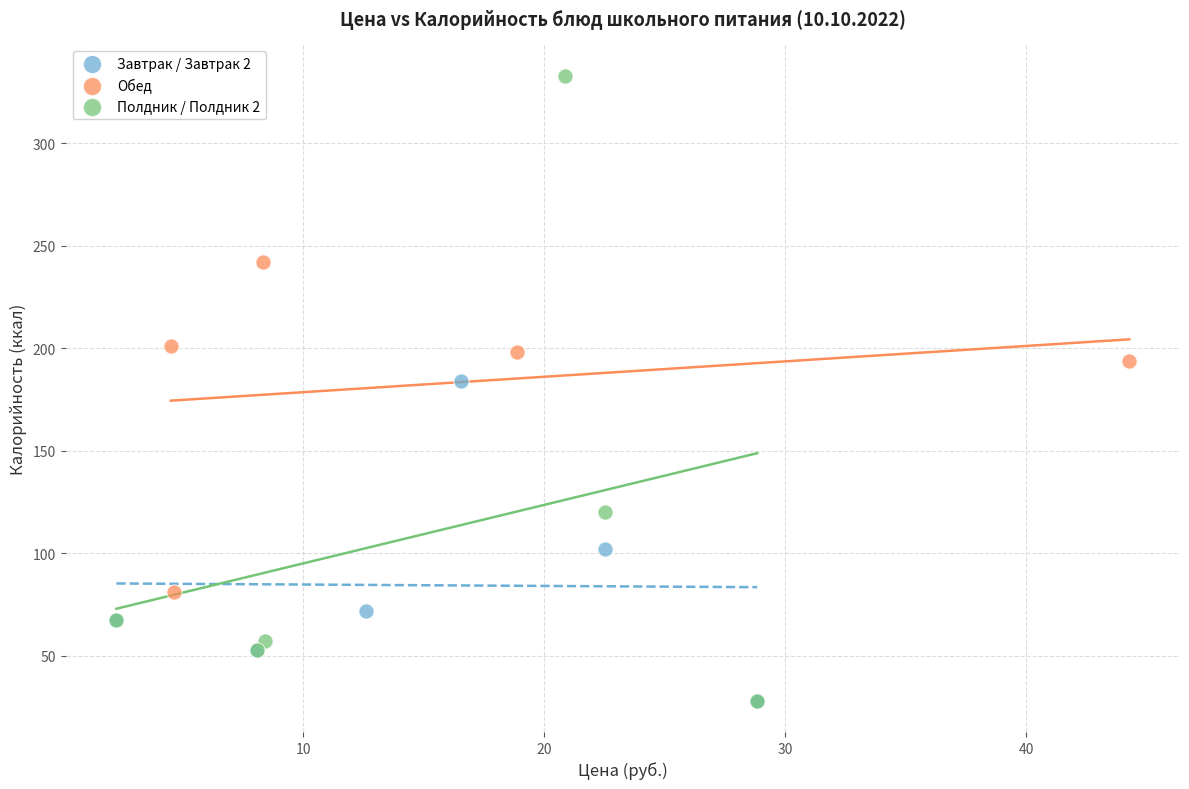

Which series has the largest Y range (max minus min)?

Полдник / Полдник 2